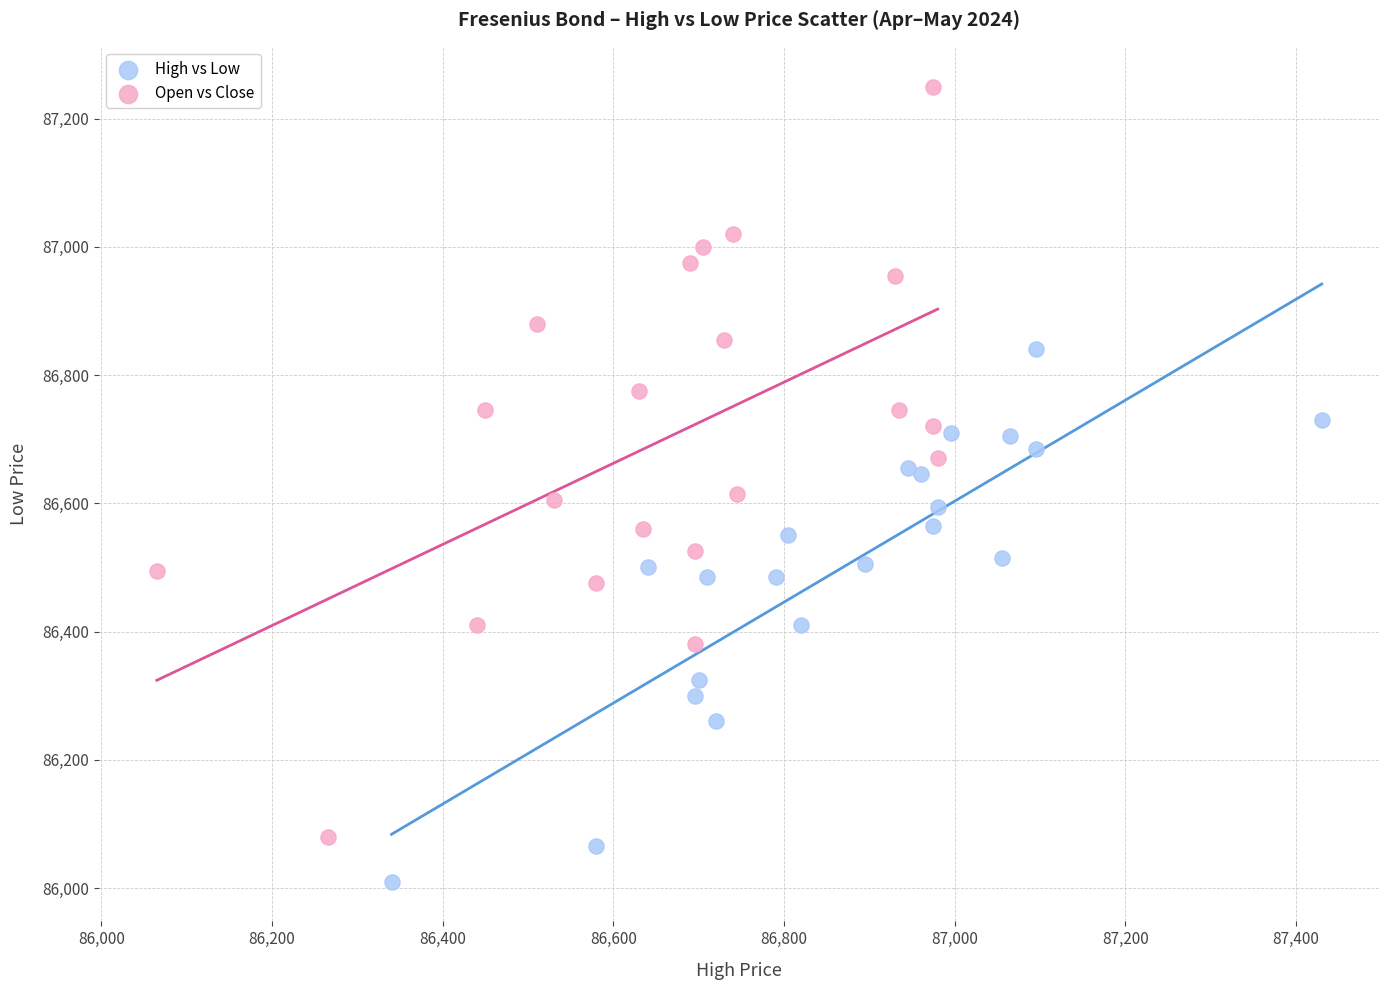

Which series contains the highest Y value?

Open vs Close